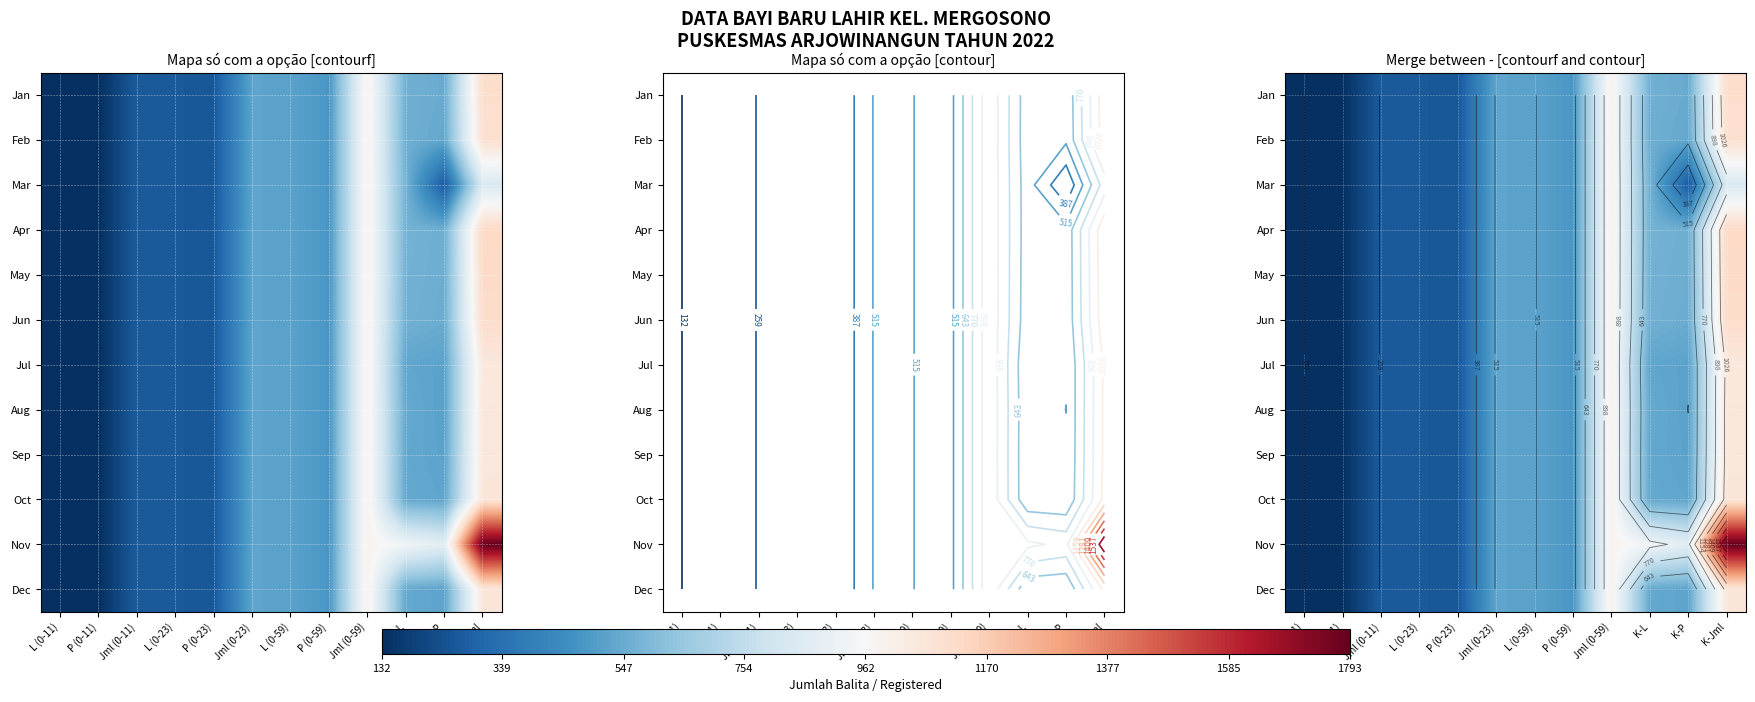

Between K-Jml and Jml (0-59), which is larger?

K-Jml